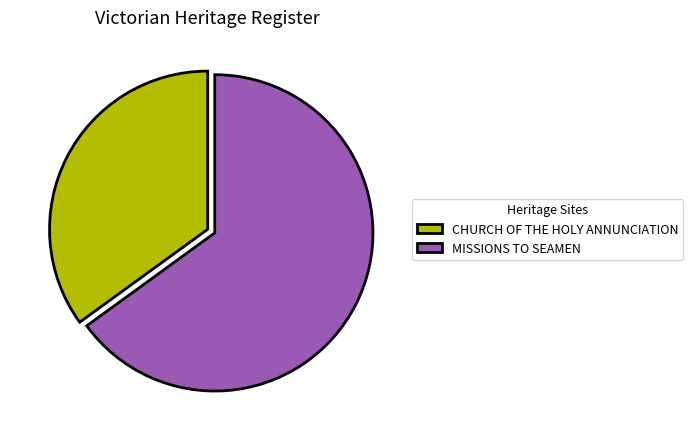

Which category accounts for the majority?

MISSIONS TO SEAMEN